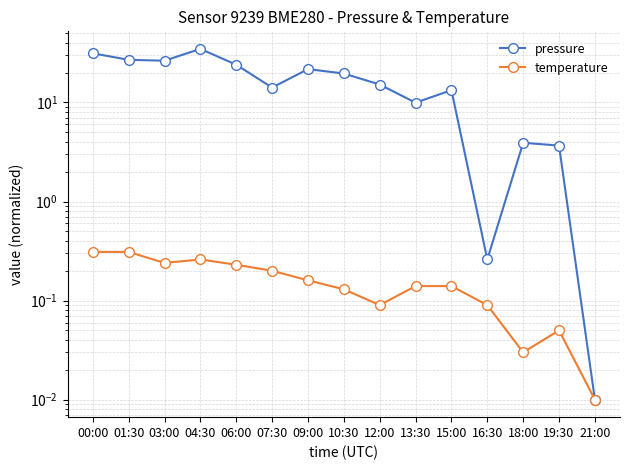

How many lines are shown in the chart?

2